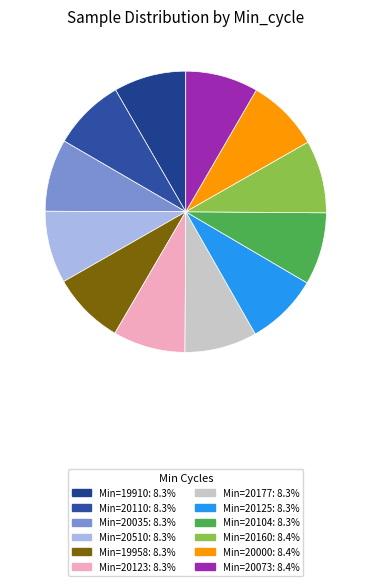

How many segments does this pie chart have?

12